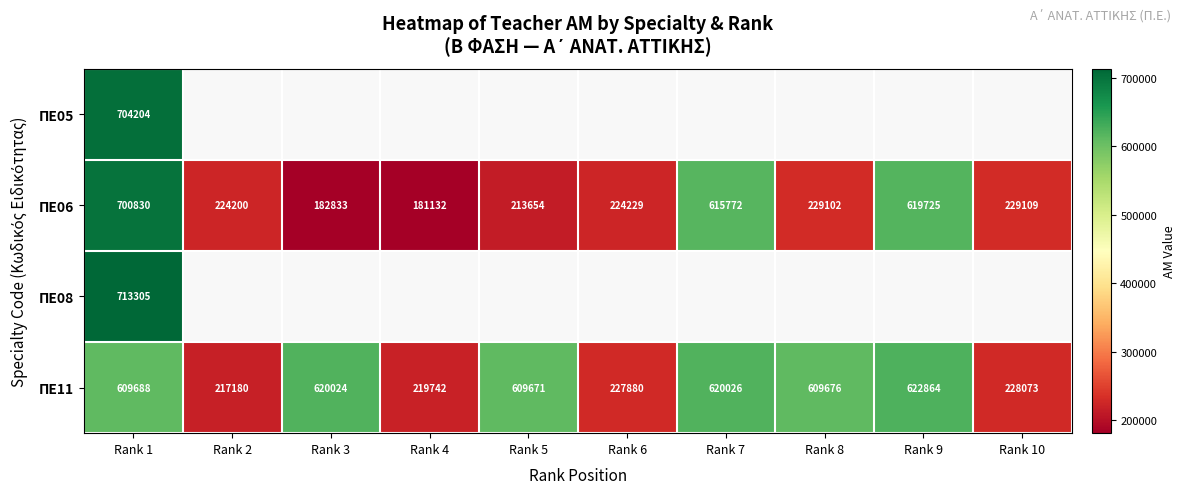

What is the lowest value of the ΠΕ11 series?

217180